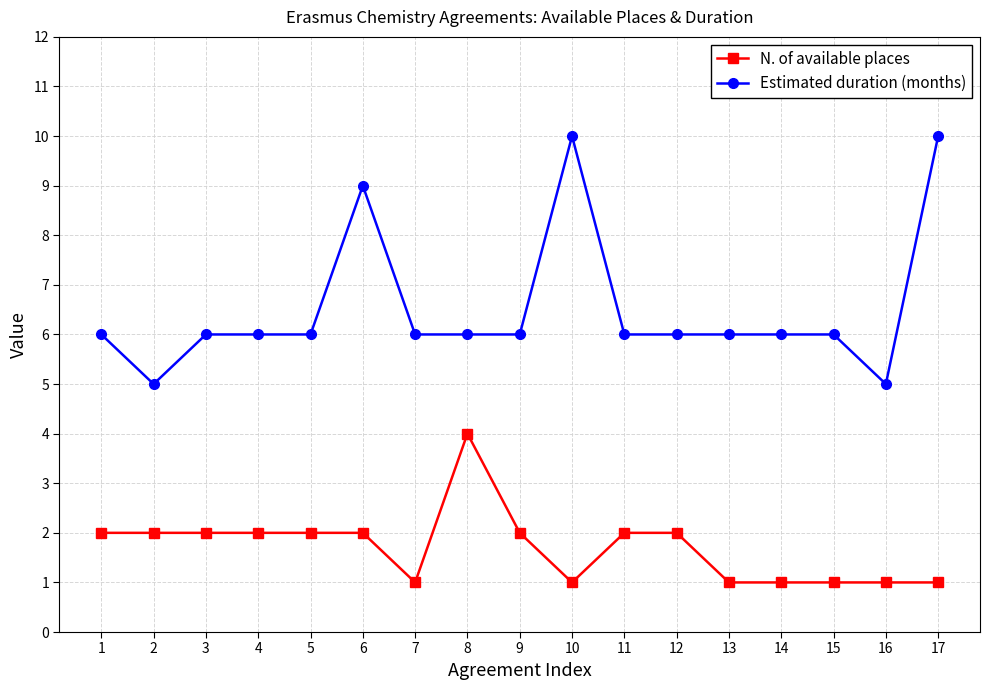

Which series has the largest total across all categories?

Estimated duration (months)